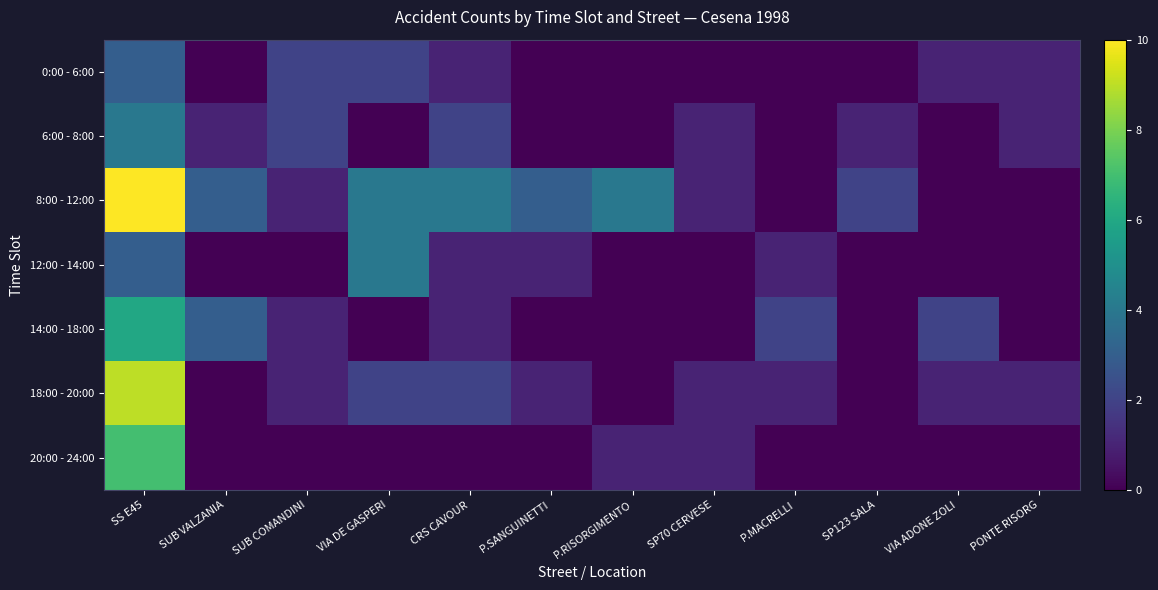

Which series changed the most between P.SANGUINETTI and P.RISORGIMENTO?

8:00 - 12:00